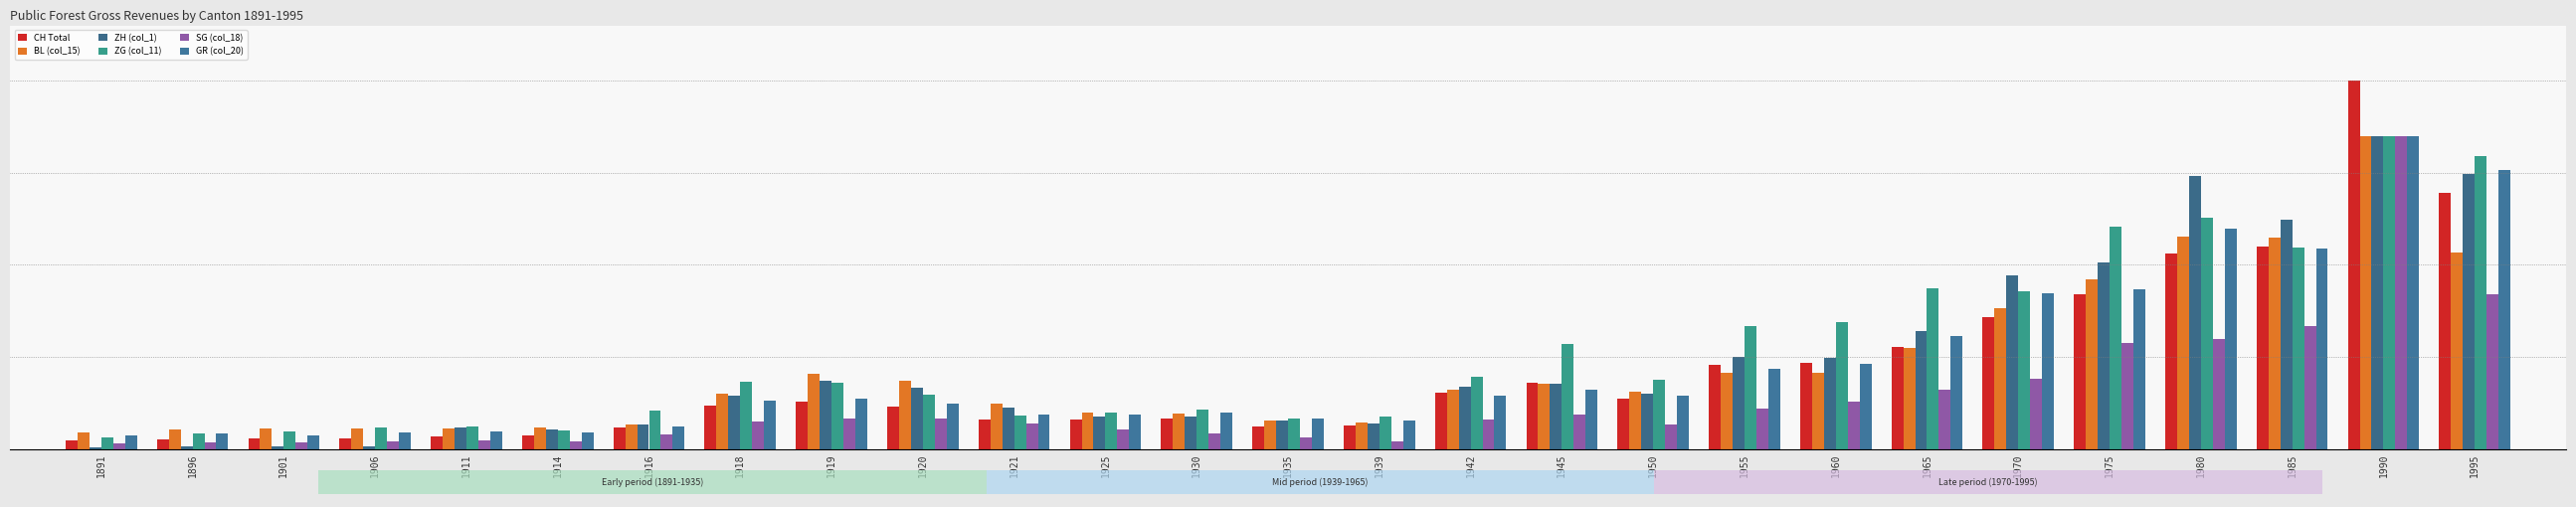

Is it true that ZH (col_1) equals 0.3 at 1920?

False